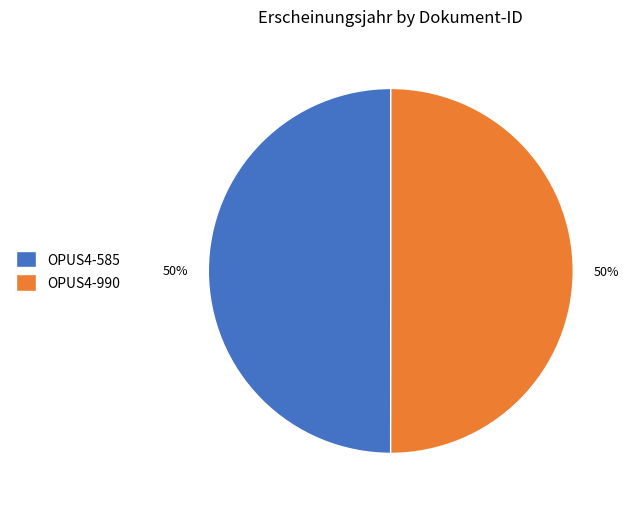

Is the sum of OPUS4-585 and OPUS4-990 greater than half?

Yes